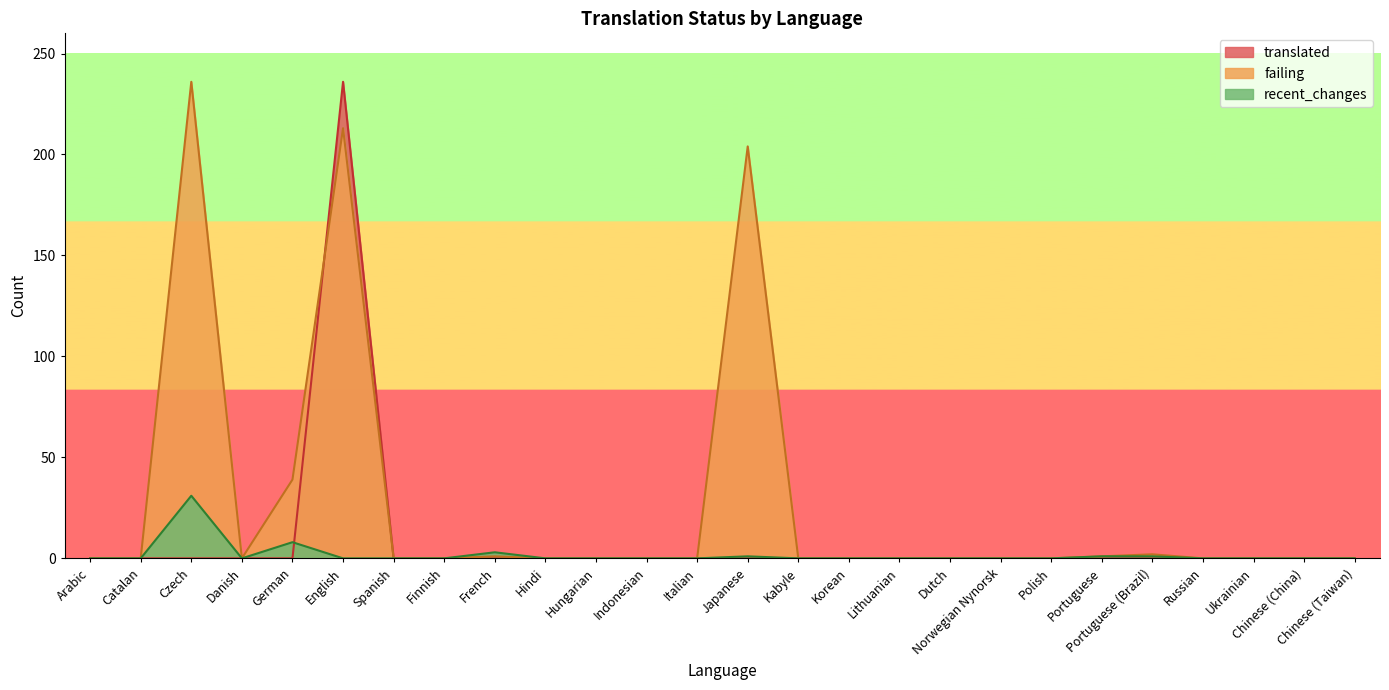

Count the number of categories in the chart.

26